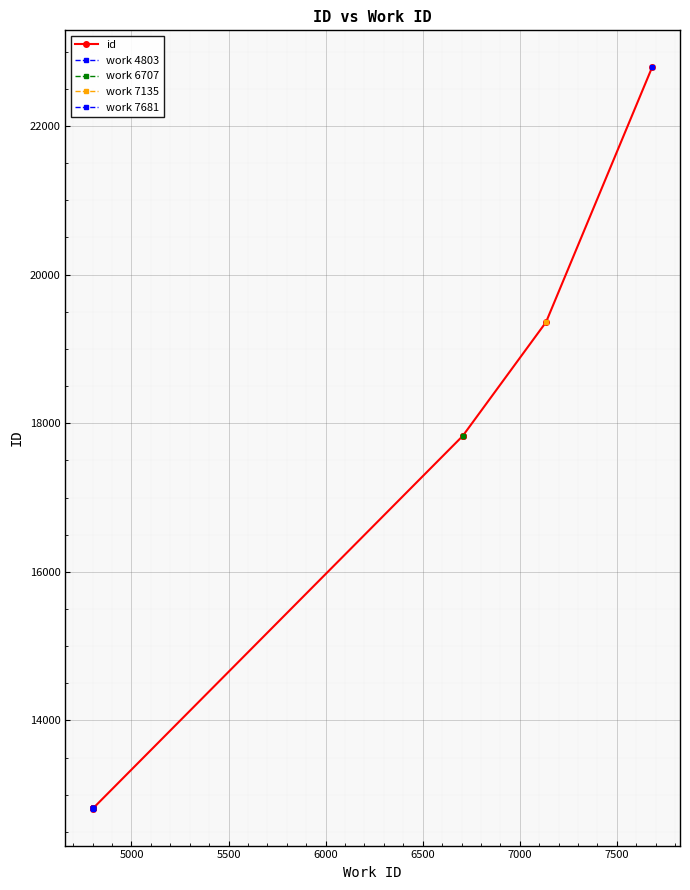

True or false: the data shows 11938 at 7681.

False